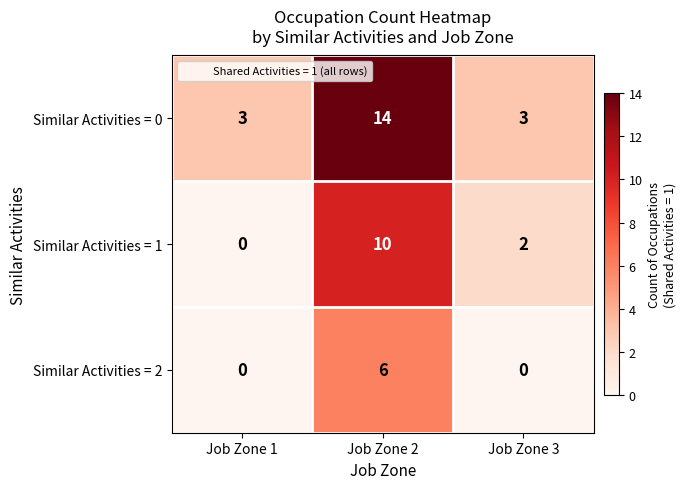

What is the sum of all Similar Activities = 2 values?

6